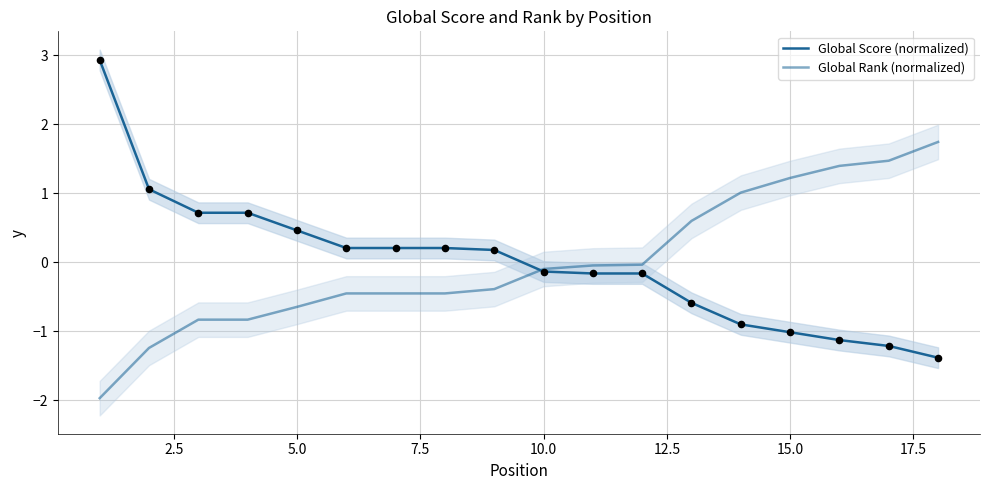

Which series reaches the minimum Y coordinate?

Global Rank (normalized)